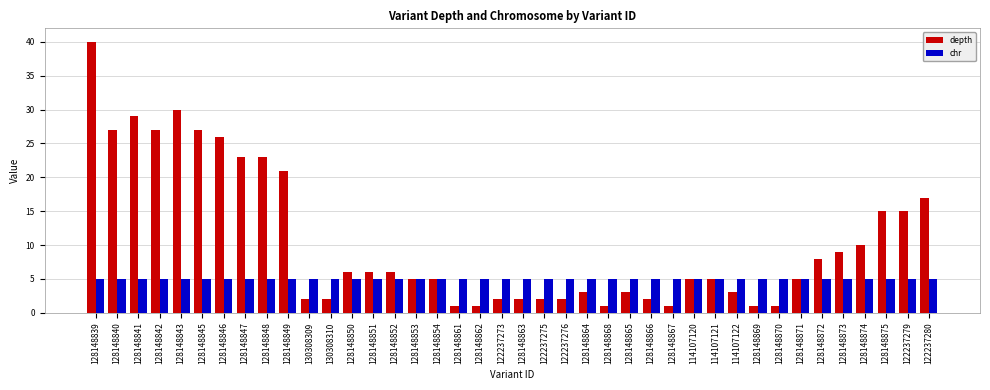

Read the chr value at 122237276.

5